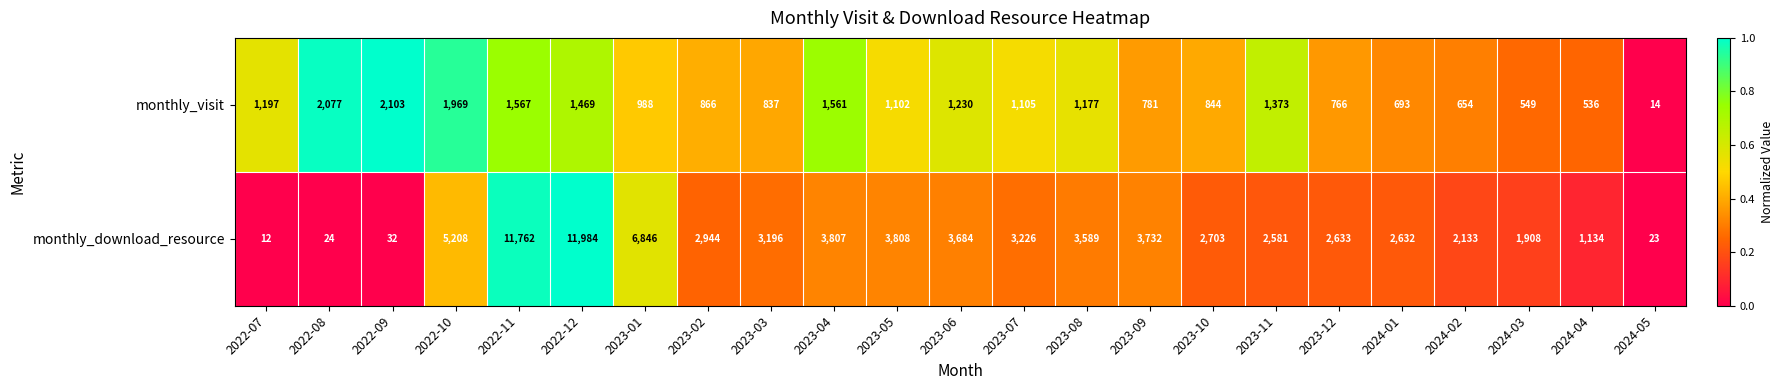

Which series changed the most between 2023-02 and 2023-05?

monthly_download_resource